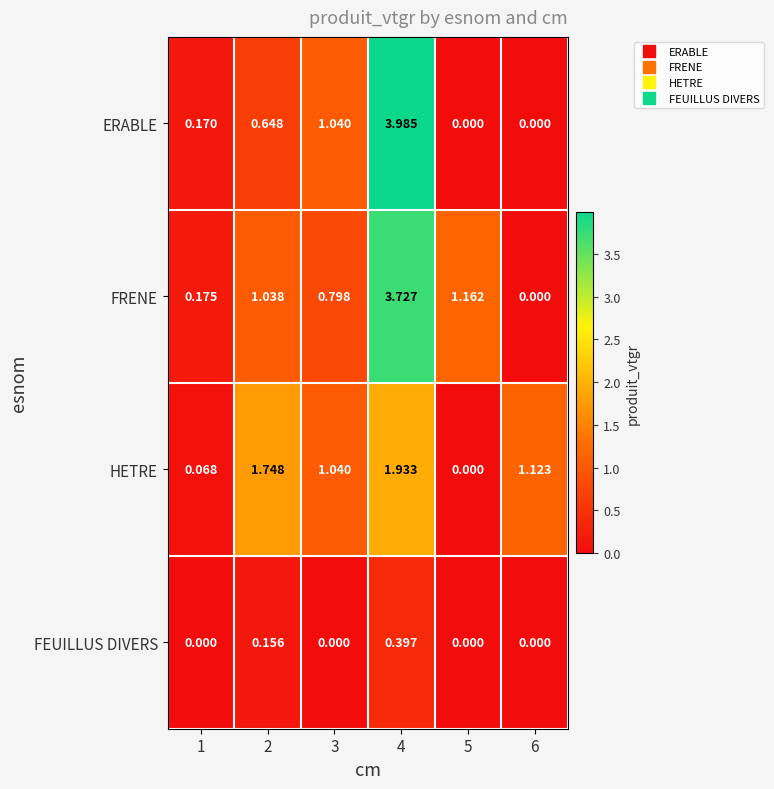

What is the total value across all series at 3?

2.9